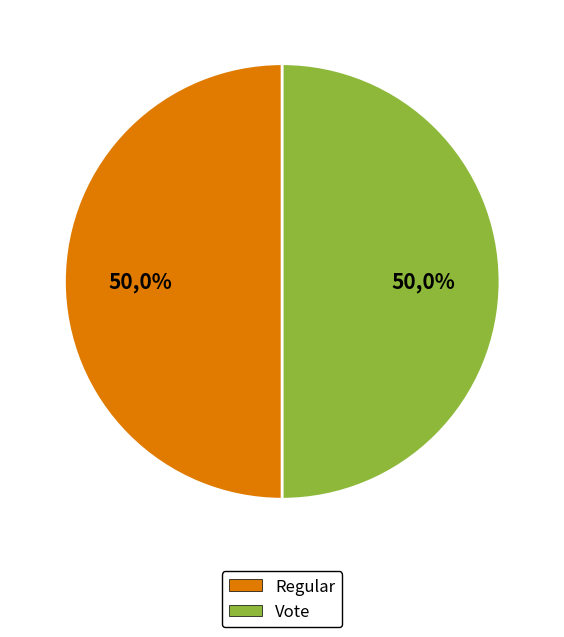

What percentage is the Vote slice, to the nearest percent?

50%